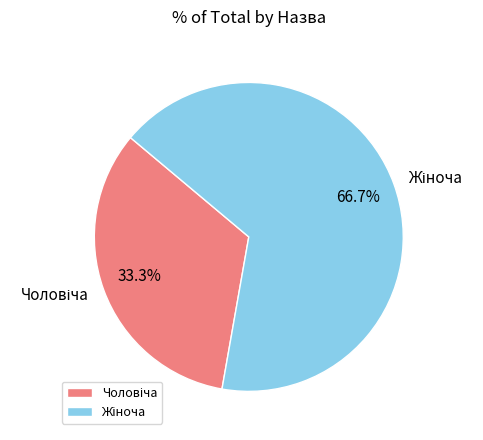

What is the total percentage of Чоловіча and Жіноча?

100.0%